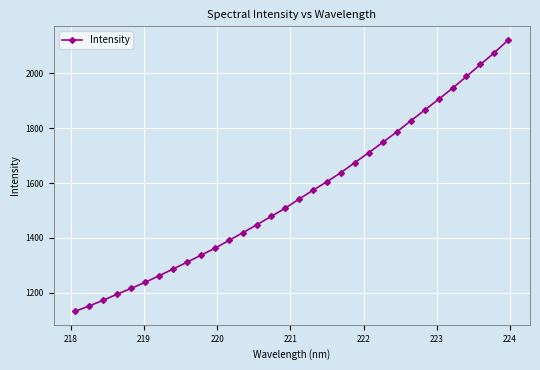

What is the value of the 17th point from the left?

1541.4